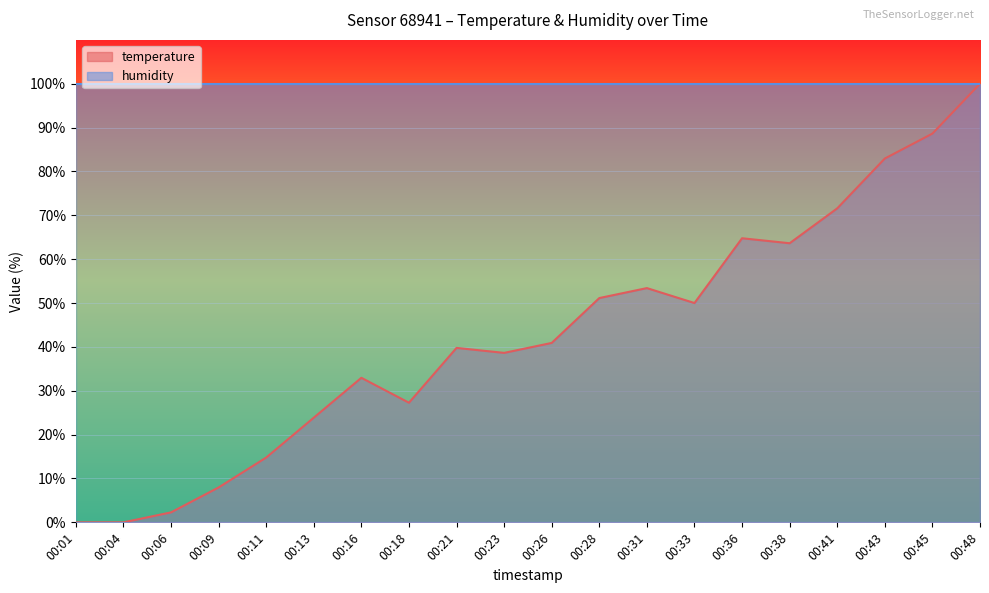

The chart shows a value of 24.6 at 00:38. True or false?

False